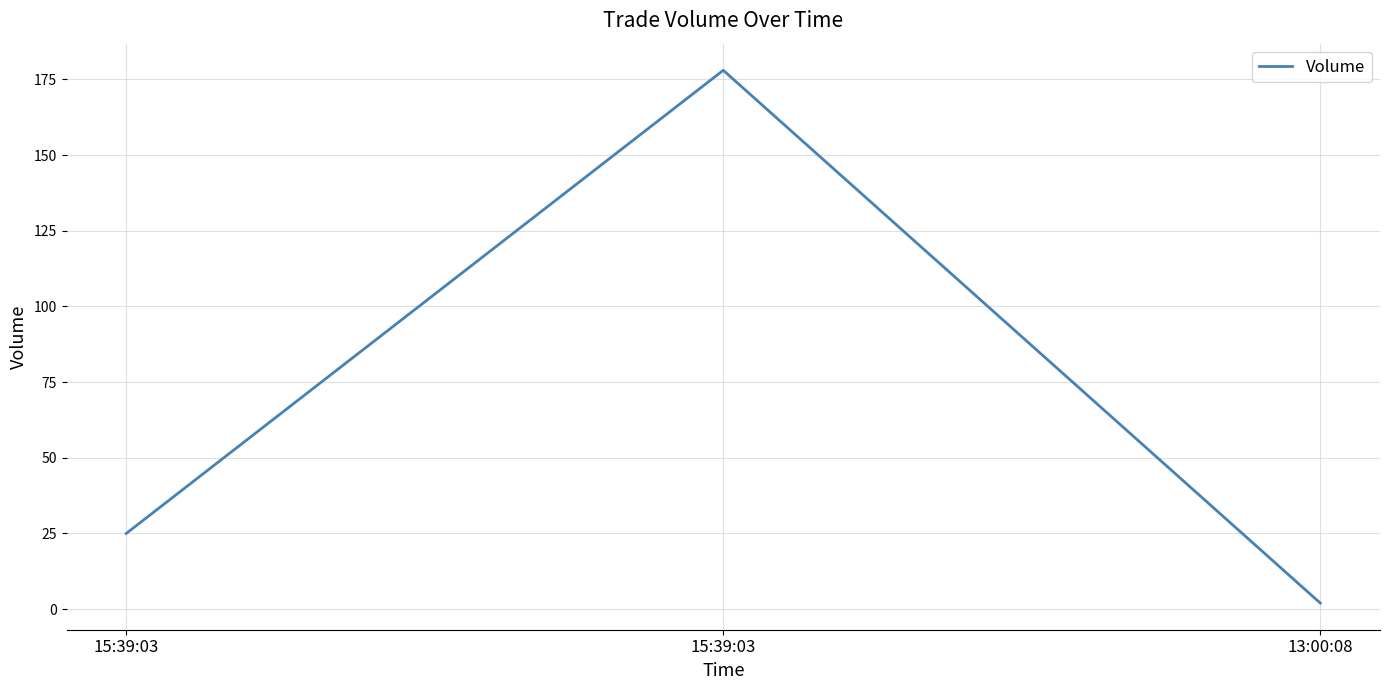

How many lines are shown in the chart?

1